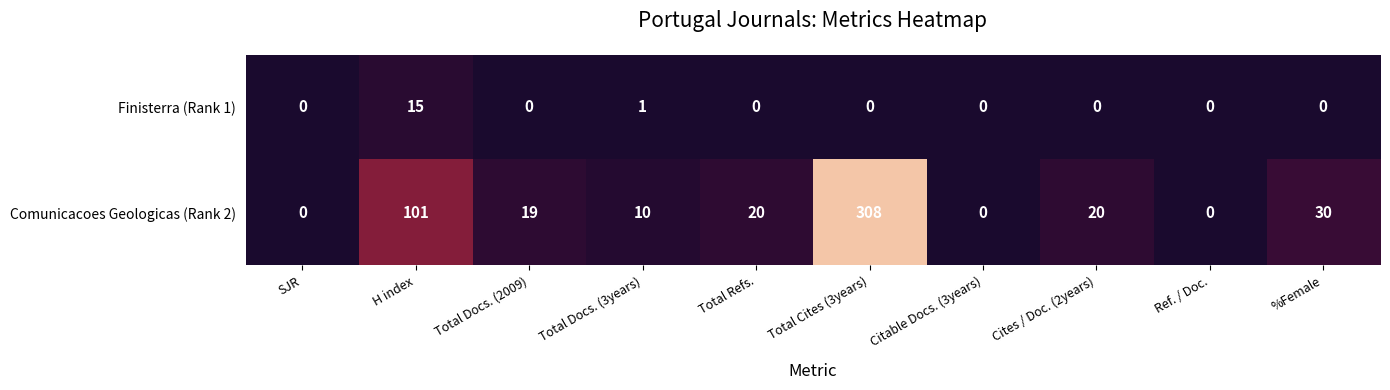

How many values in the Comunicacoes Geologicas (Rank 2) series are below 20?

5